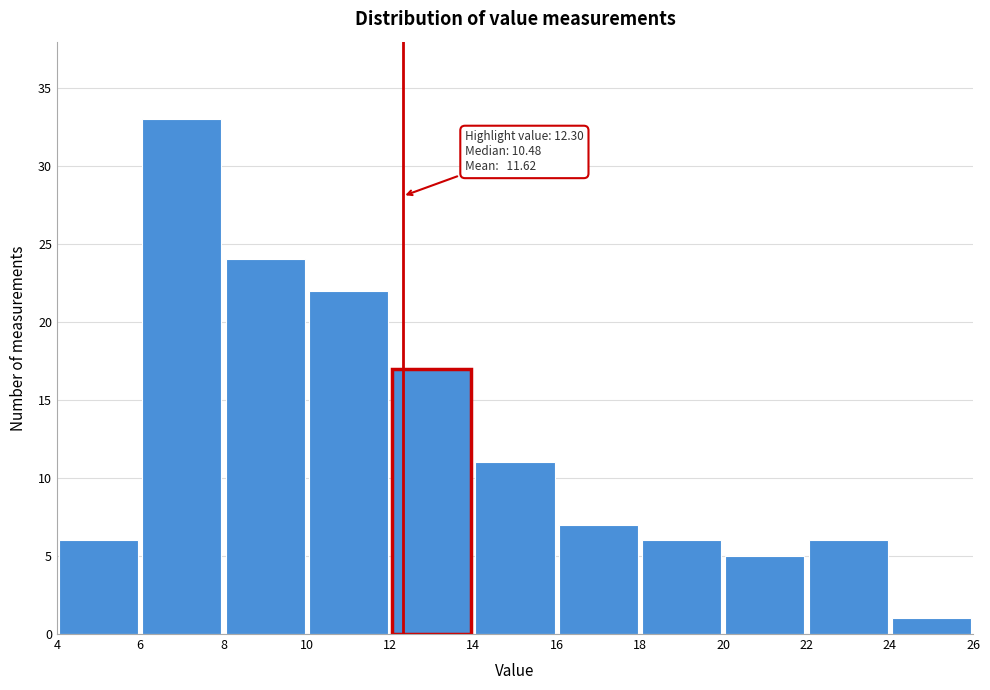

Which range on the x-axis has the tallest bar?

6 to 8